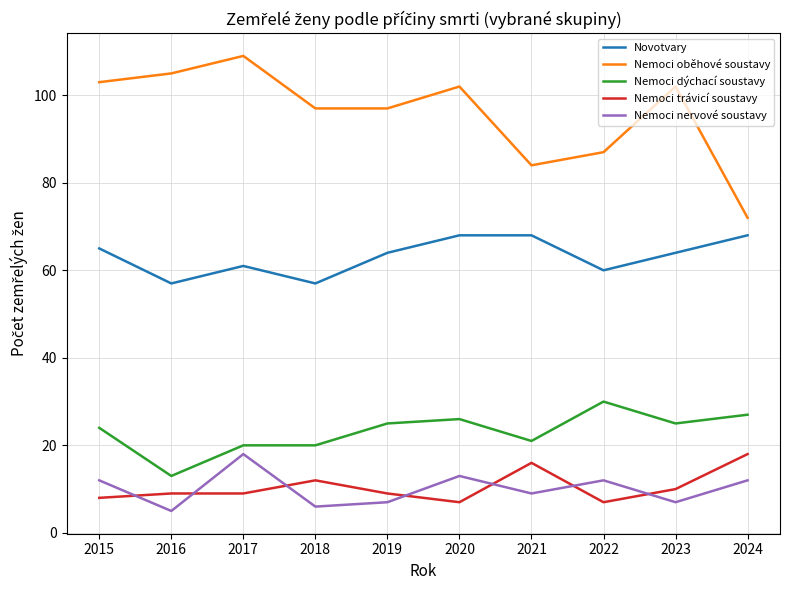

The Novotvary series shows 64 at 2019. True or false?

True